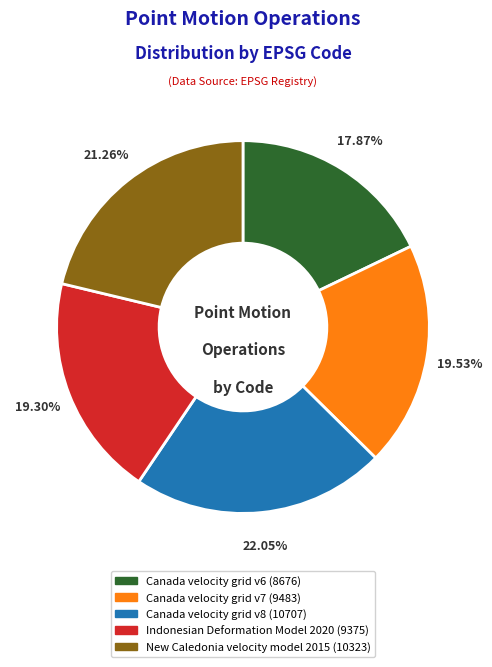

Is it true that New Caledonia velocity model 2015 is 21% of the pie?

True